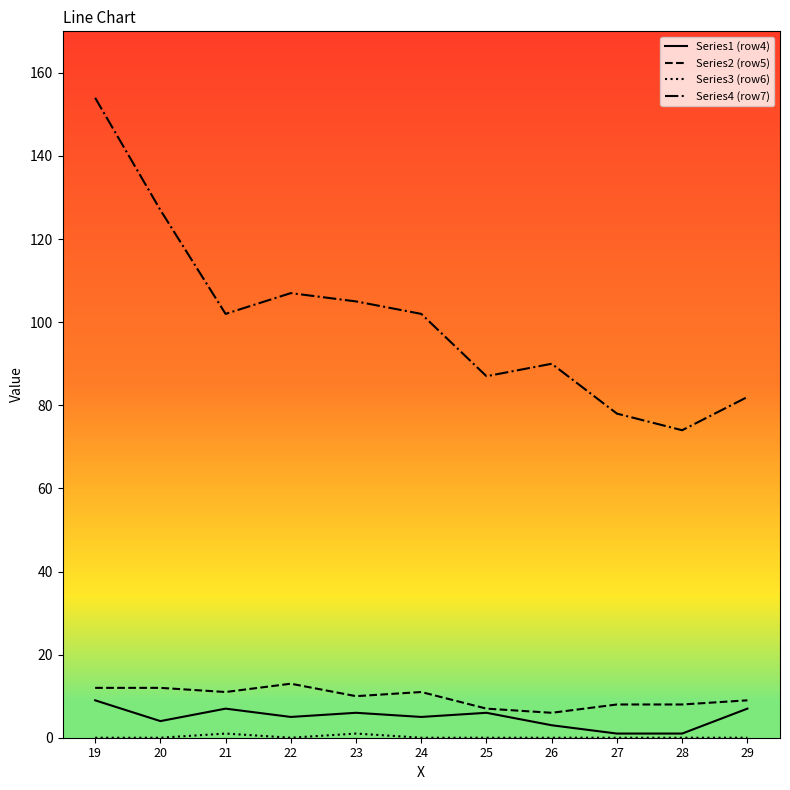

What is the difference between the second highest and second lowest values in the Series4 (row7) series?

49